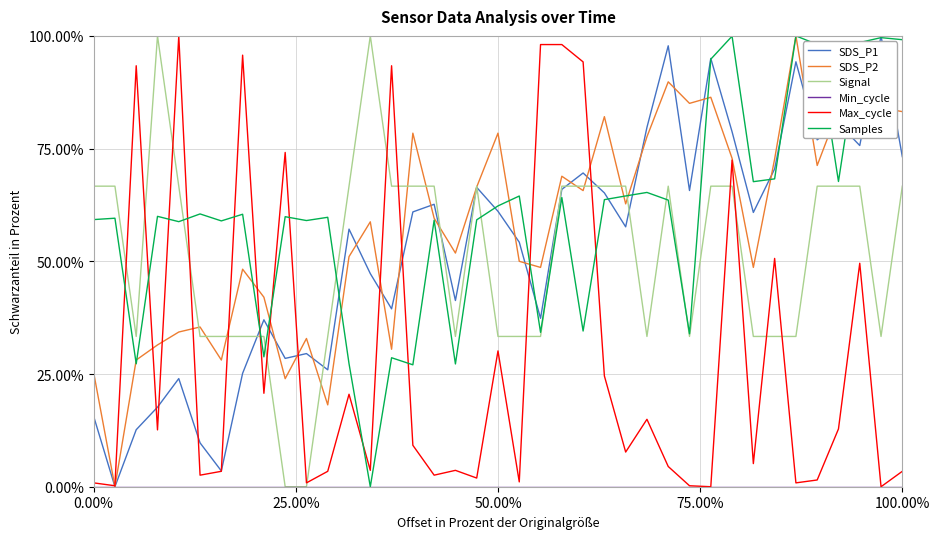

Does the chart display data point markers on the line(s)?

No